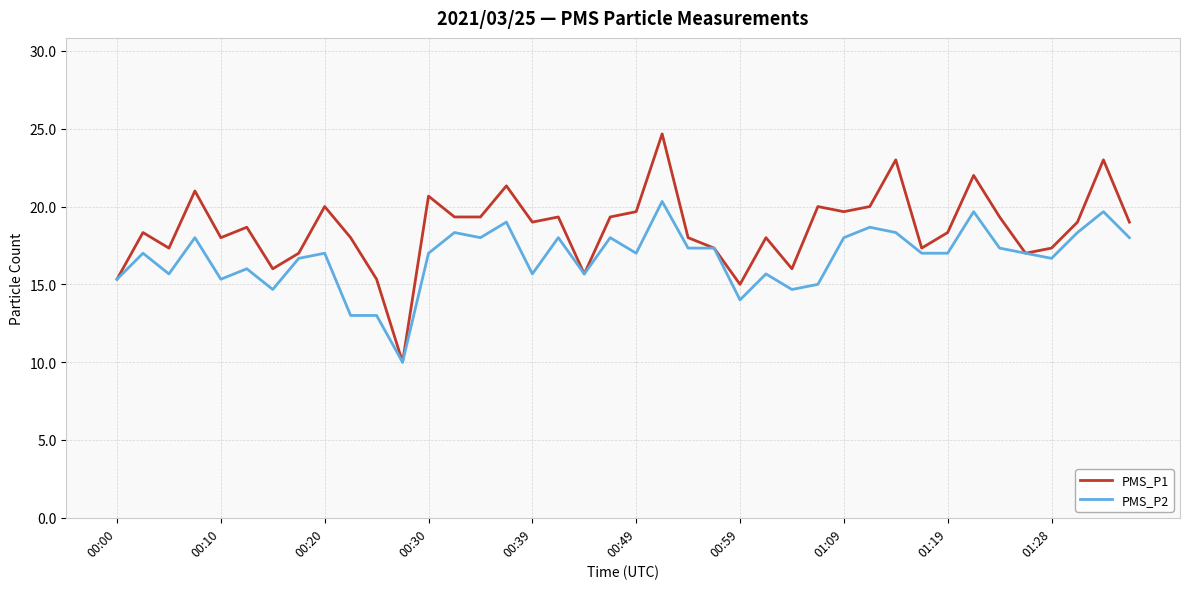

Rank the series by their average value, from highest to lowest.

PMS_P1, PMS_P2